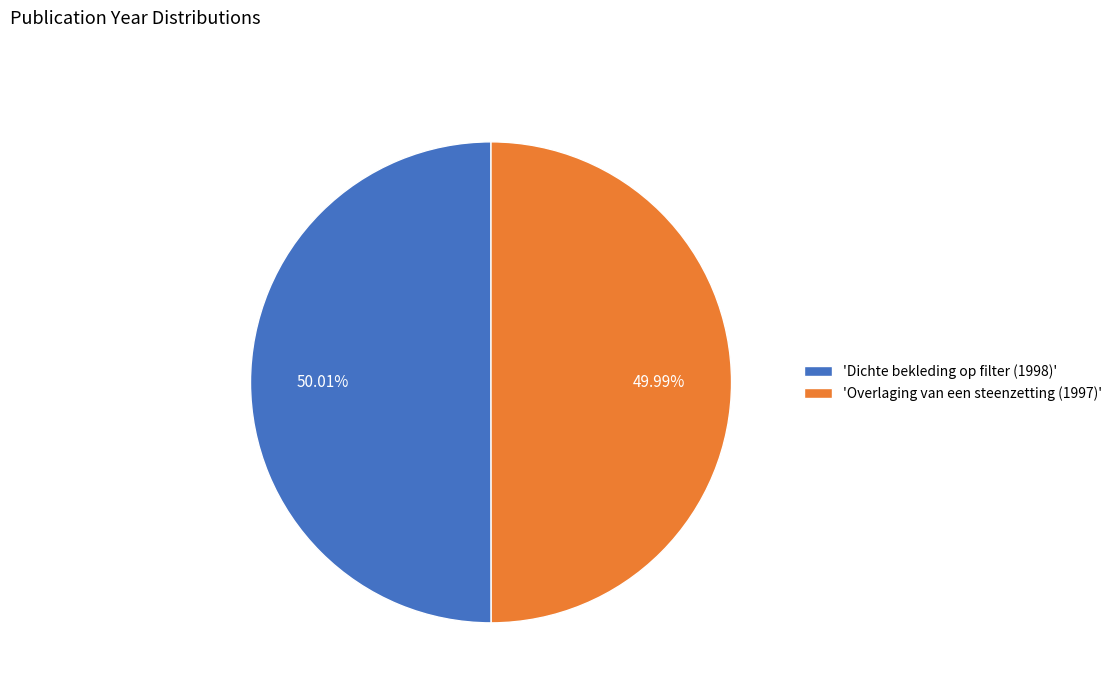

How many segments does this pie chart have?

2